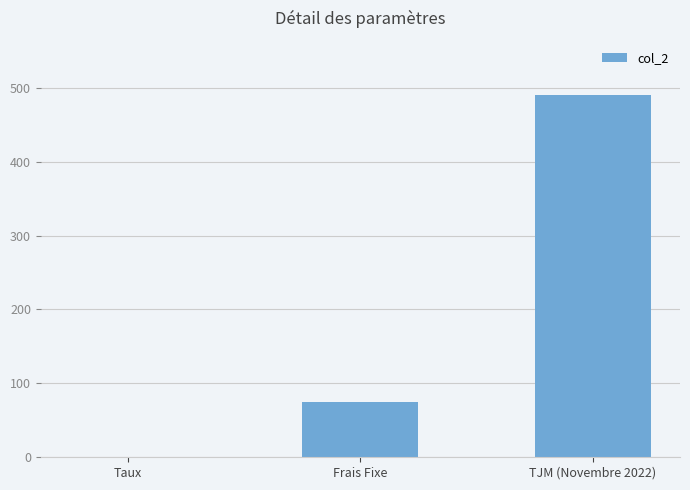

Reading left to right, list all the values displayed in this chart.

0.1	75.0	490.0